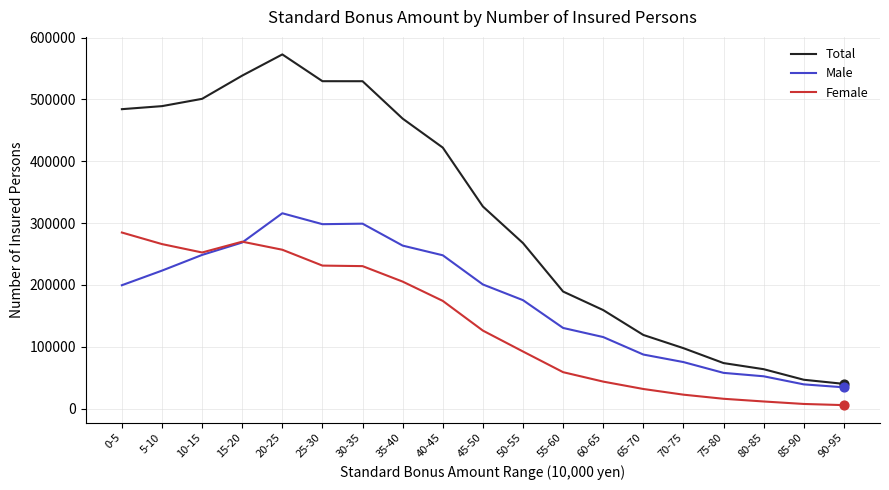

What are all the series names shown in the legend?

Total, Male, Female